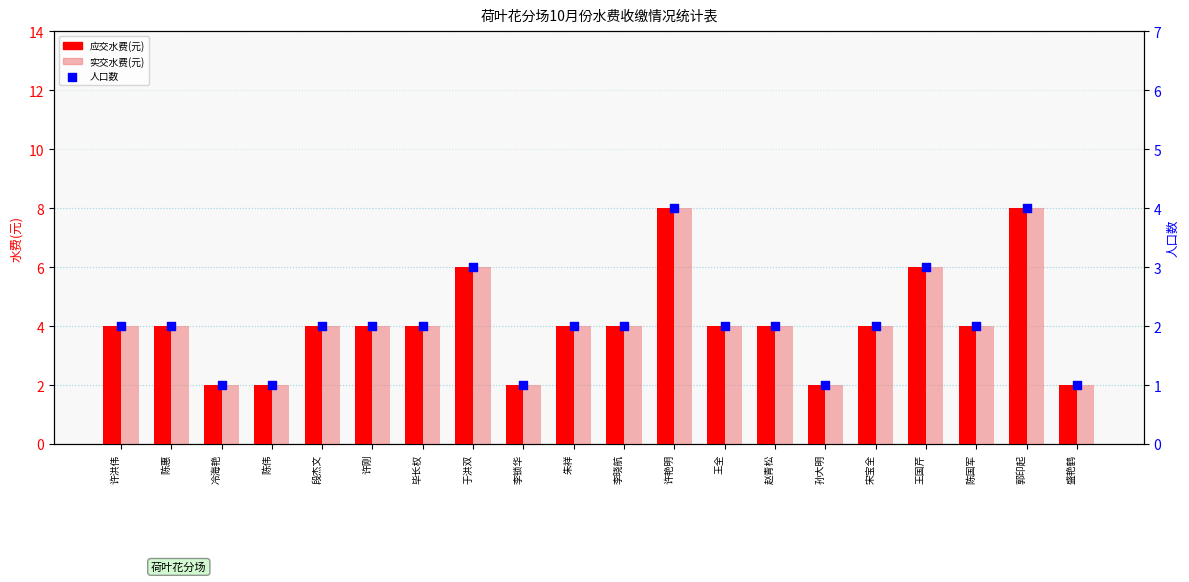

Is the value of 应交水费(元) at 陈国军 greater than the value of 实交水费(元) at 段杰文?

No